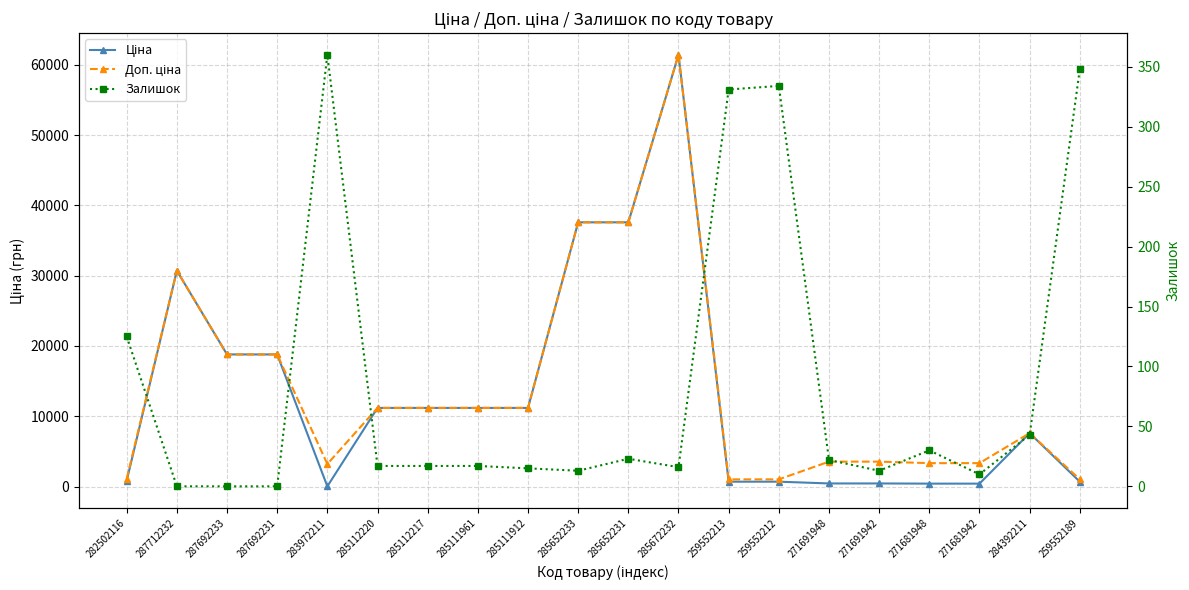

What is the spread (max minus min) of values at 285111912?

11173.2